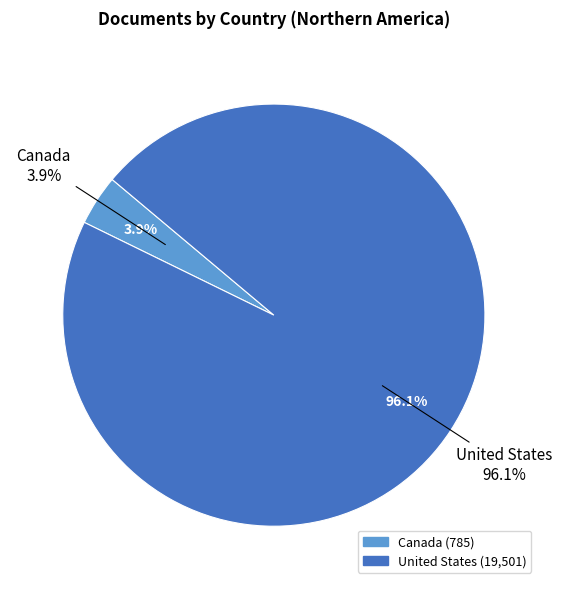

What is the smallest slice in the pie chart?

Canada